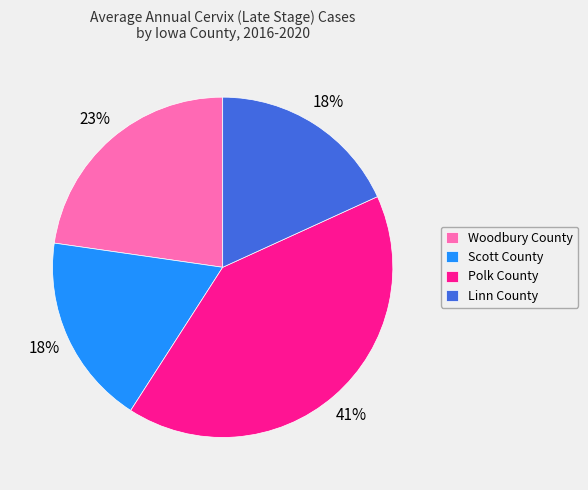

Approximately how many times larger is the value at Polk County compared to Woodbury County?

1.8